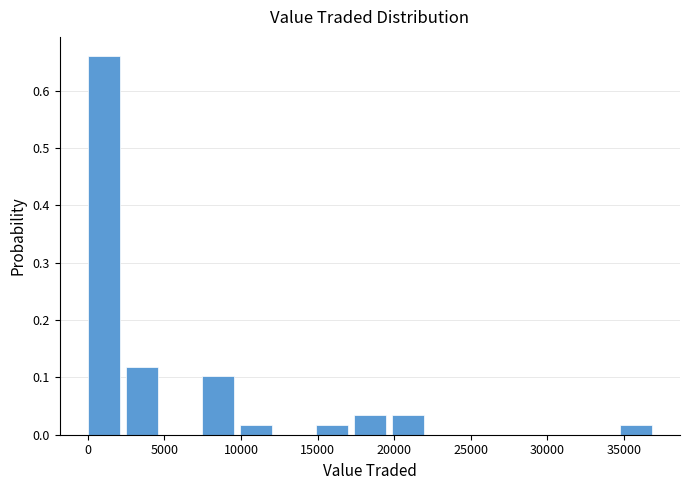

What is the height of the bar covering 15000 to 17500 on the x-axis? Neither the bar edges nor the heights are printed on the chart, so give them approximately, as read against the axes.

0.02